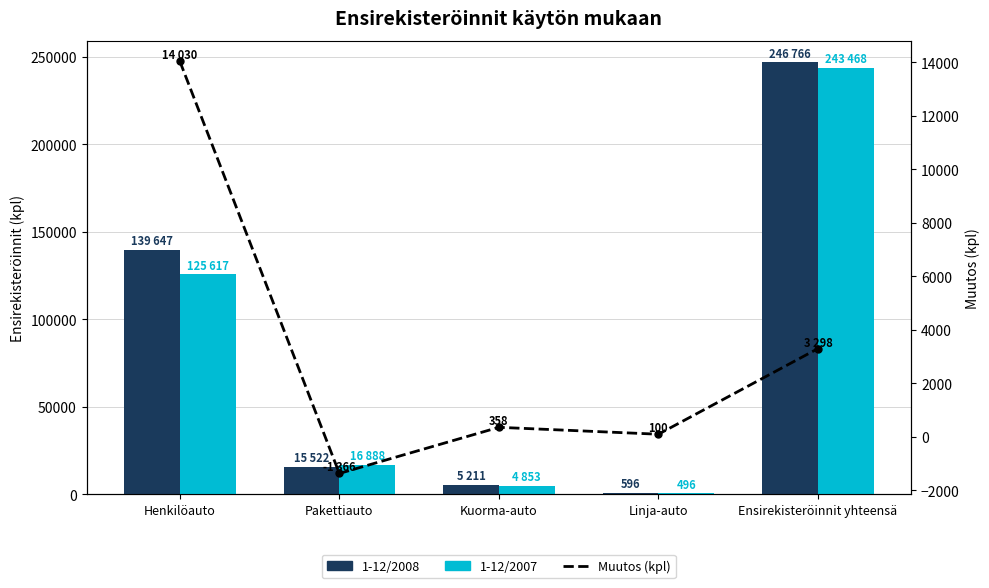

What is the maximum value for 1-12/2008?

246766